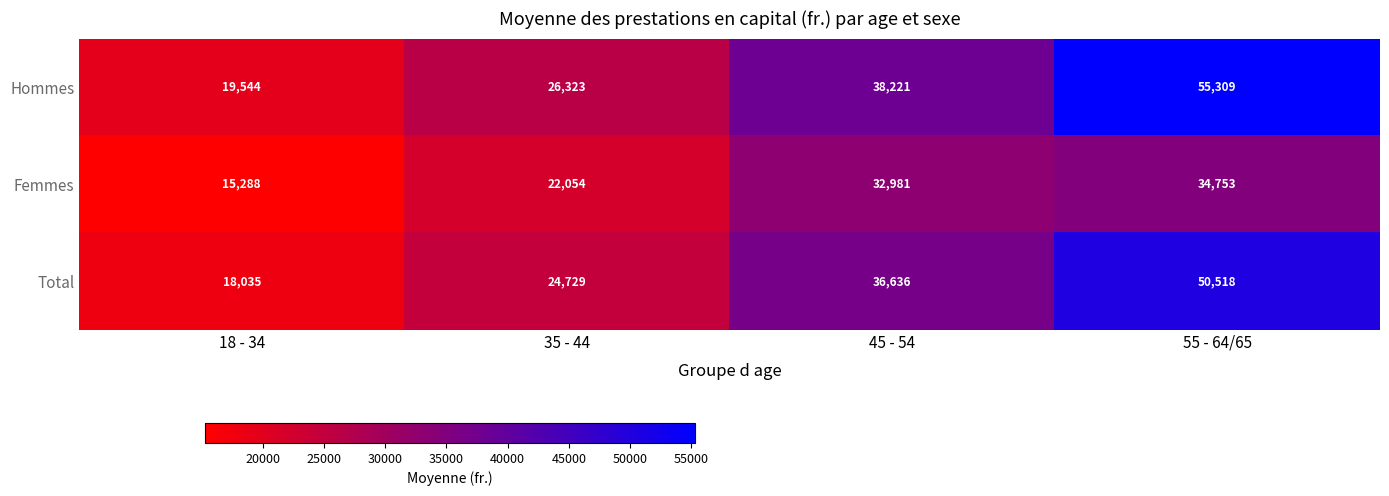

Which series has the largest range (max minus min)?

Hommes